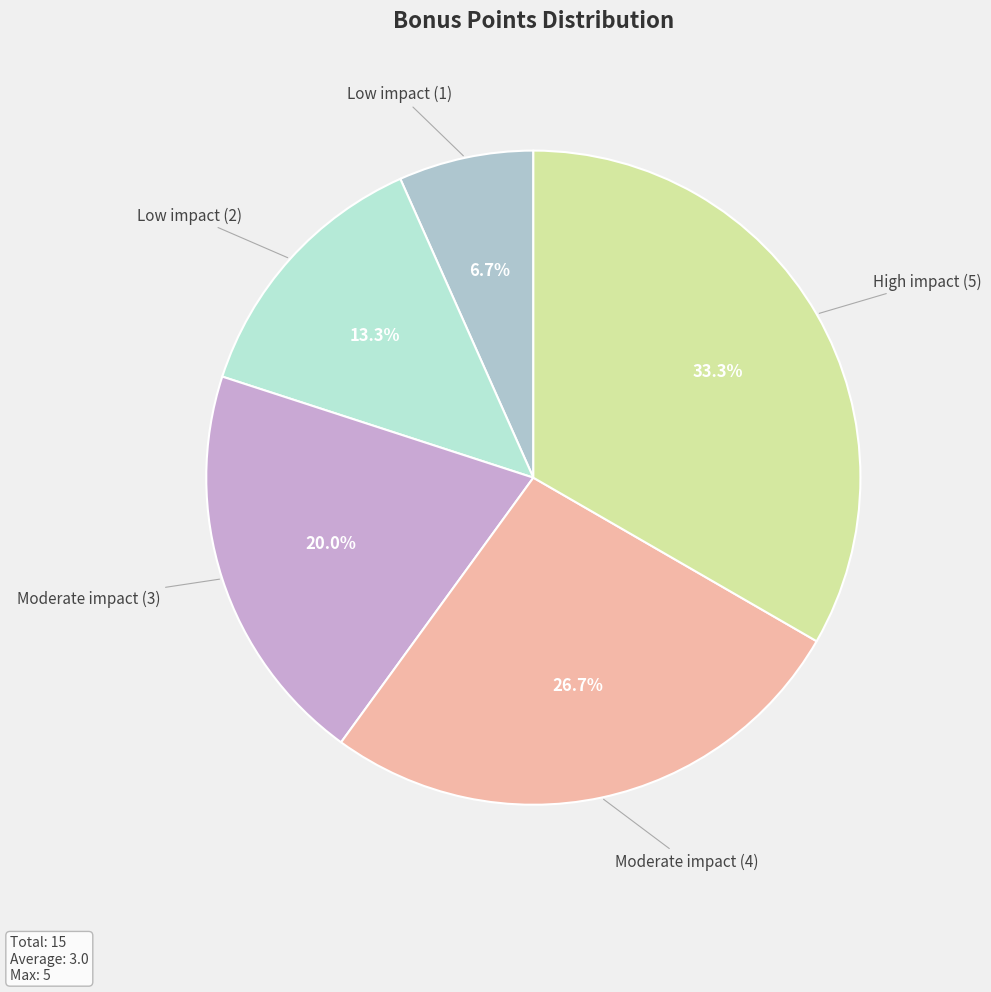

To the nearest percent, what is the difference between the largest and smallest slice percentages?

27%